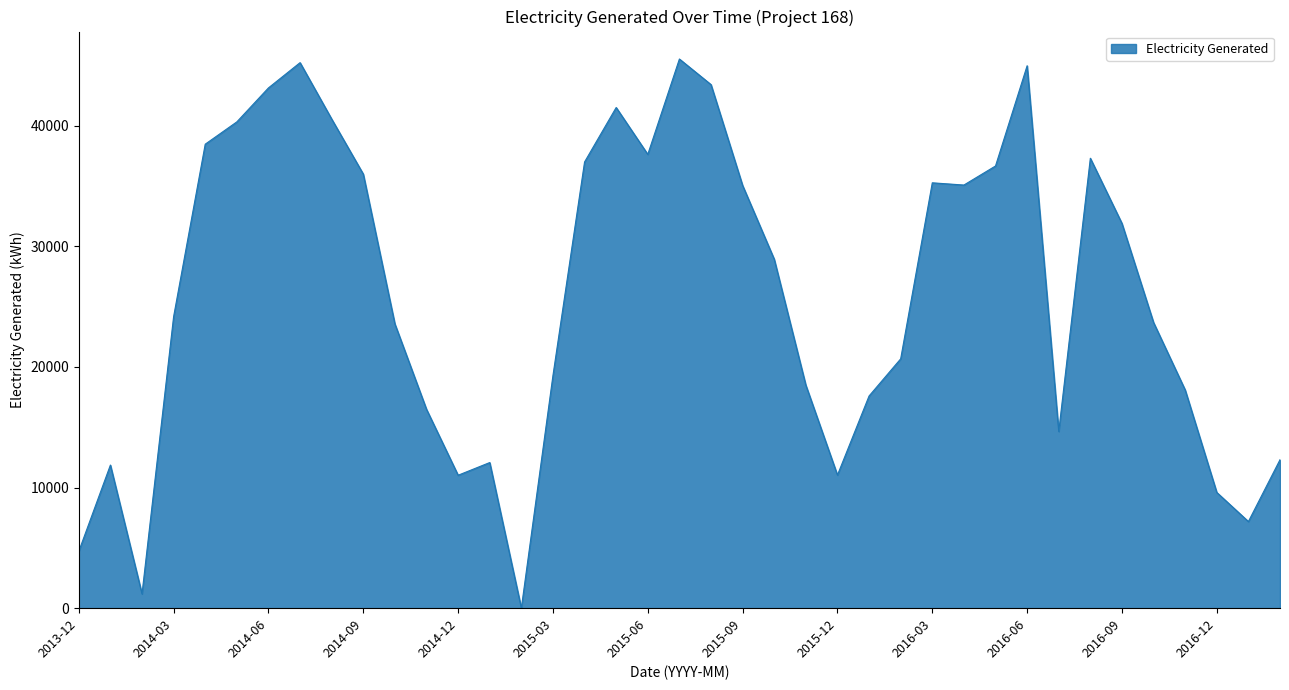

What is the difference between the maximum and minimum values?

45510.0